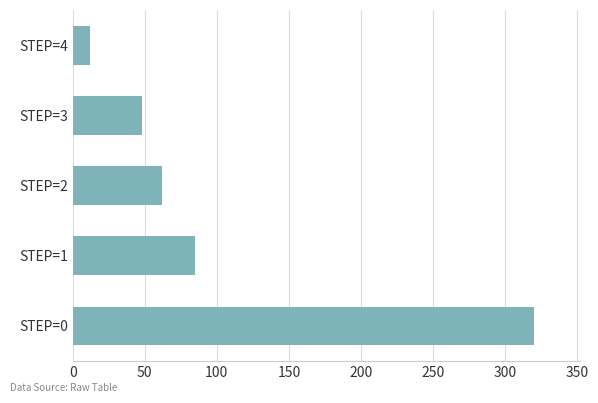

What is the change in value from STEP=0 to STEP=4?

-308